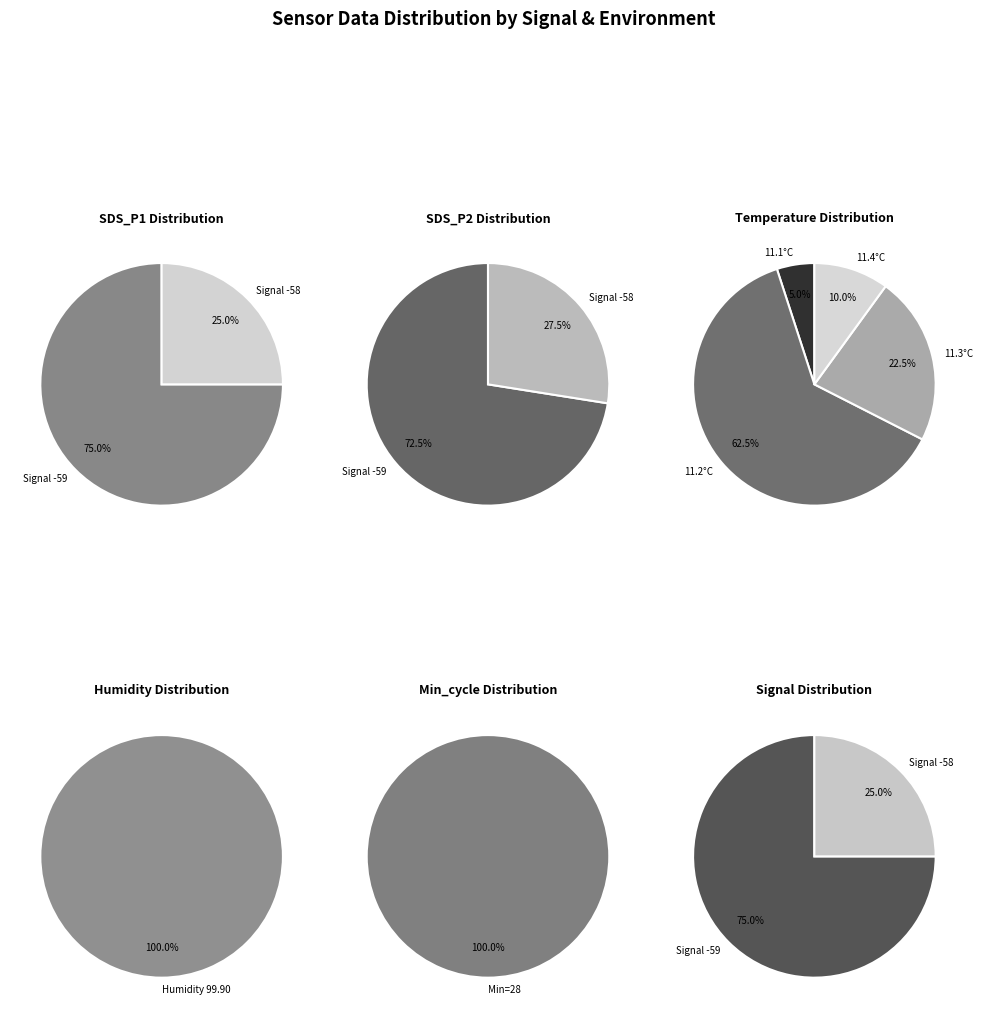

Is there a majority slice in this chart?

Yes